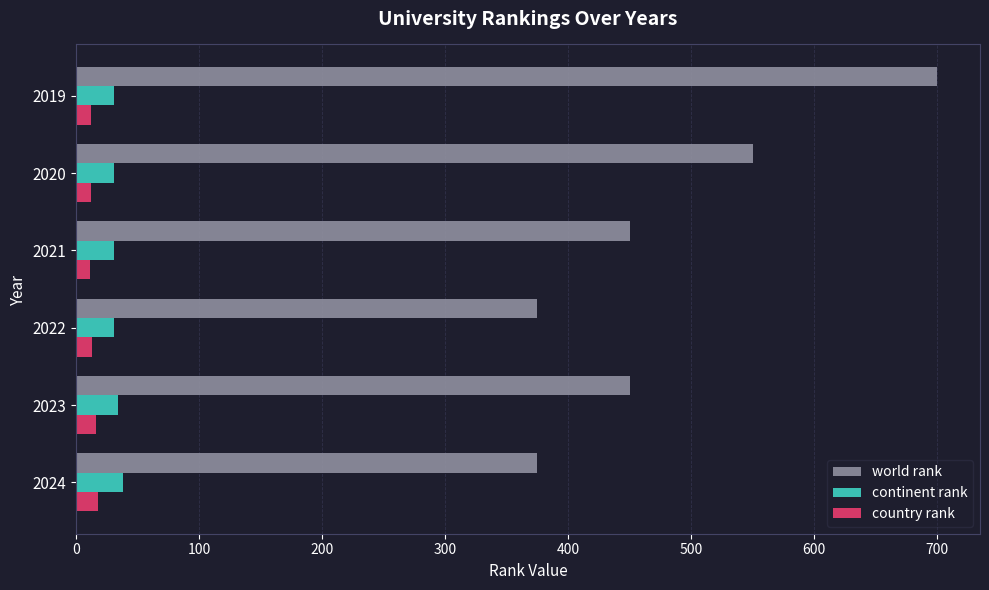

What are all the series names shown in the legend?

world rank, continent rank, country rank